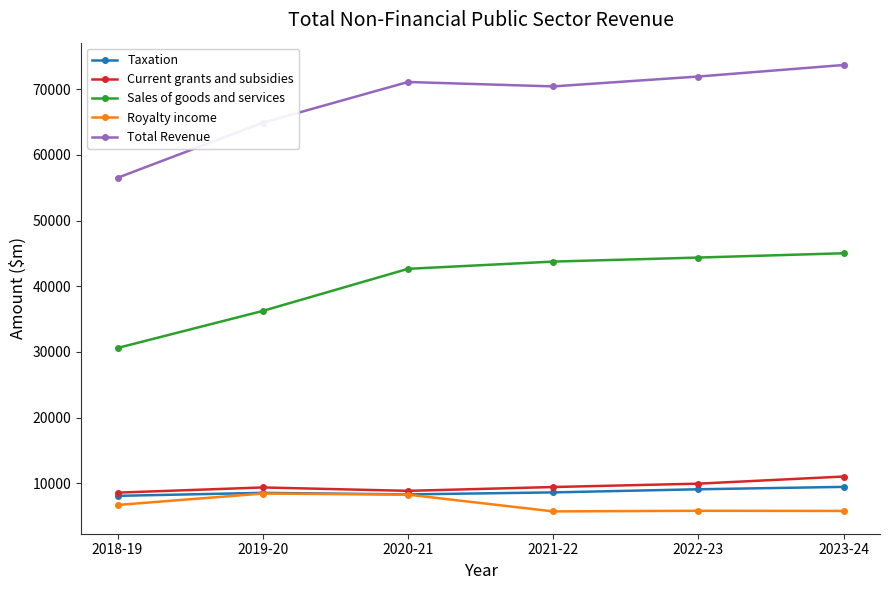

What is the label of the 3rd point from the right?

2021-22